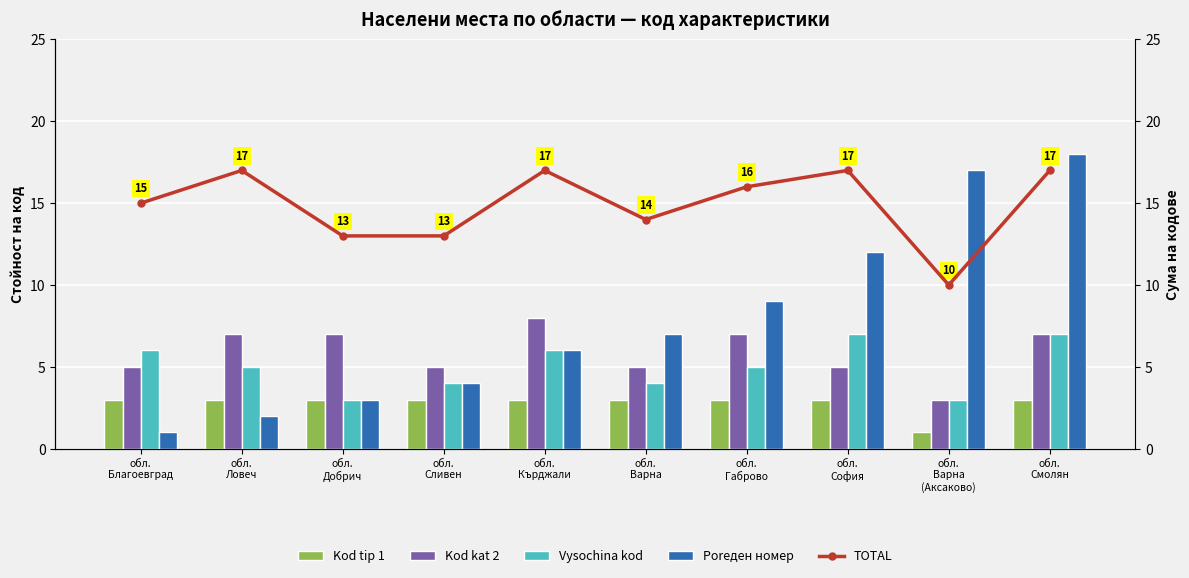

What is the maximum value shown in the chart?

18